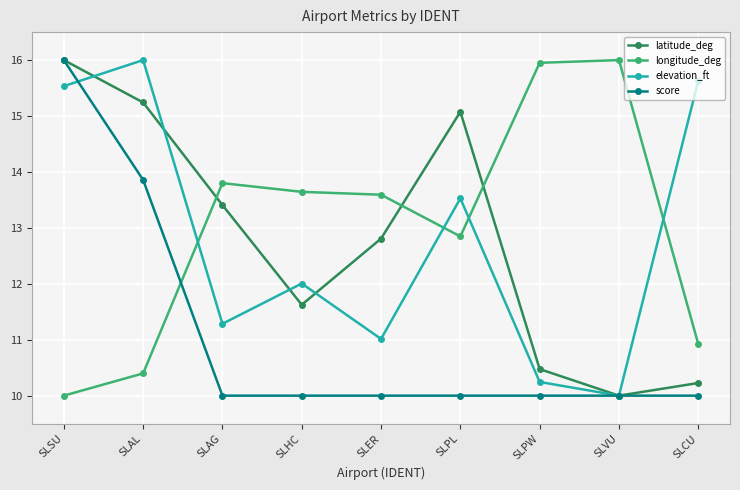

What is the total value across all series at SLHC?

47.3